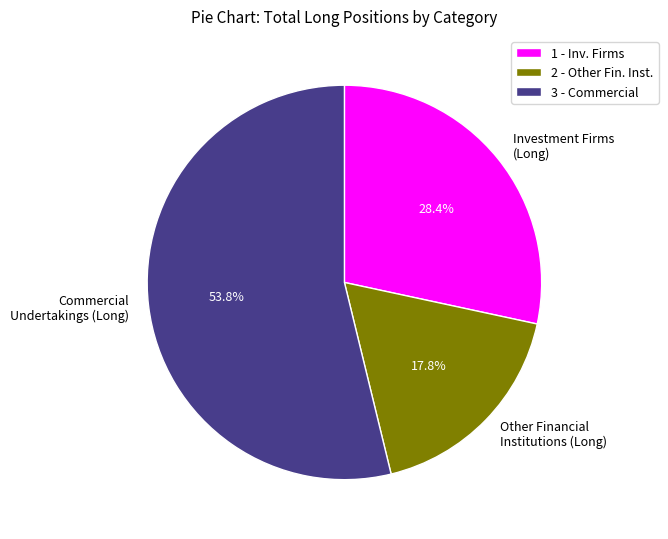

To the nearest percent, what is the average slice percentage?

33%